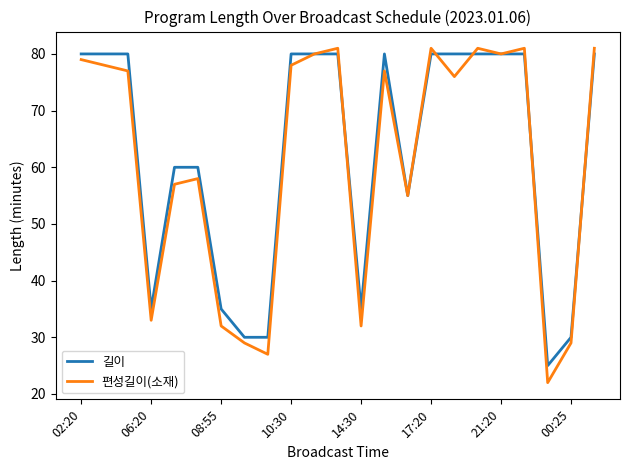

Which series has the widest spread of values?

편성길이(소재)